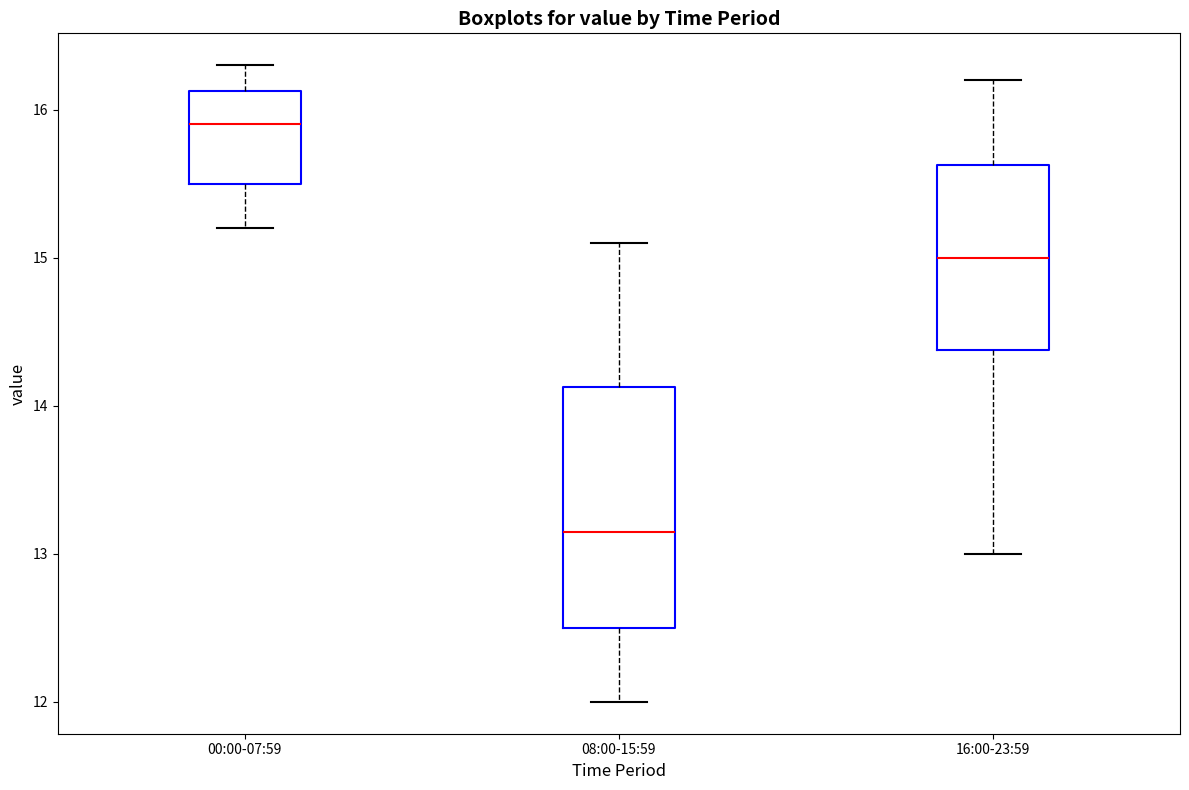

Where does the upper whisker of the box for 08:00-15:59 end on the y-axis? The values are not printed on the chart, so give them approximately, as read against the axis.

15.1